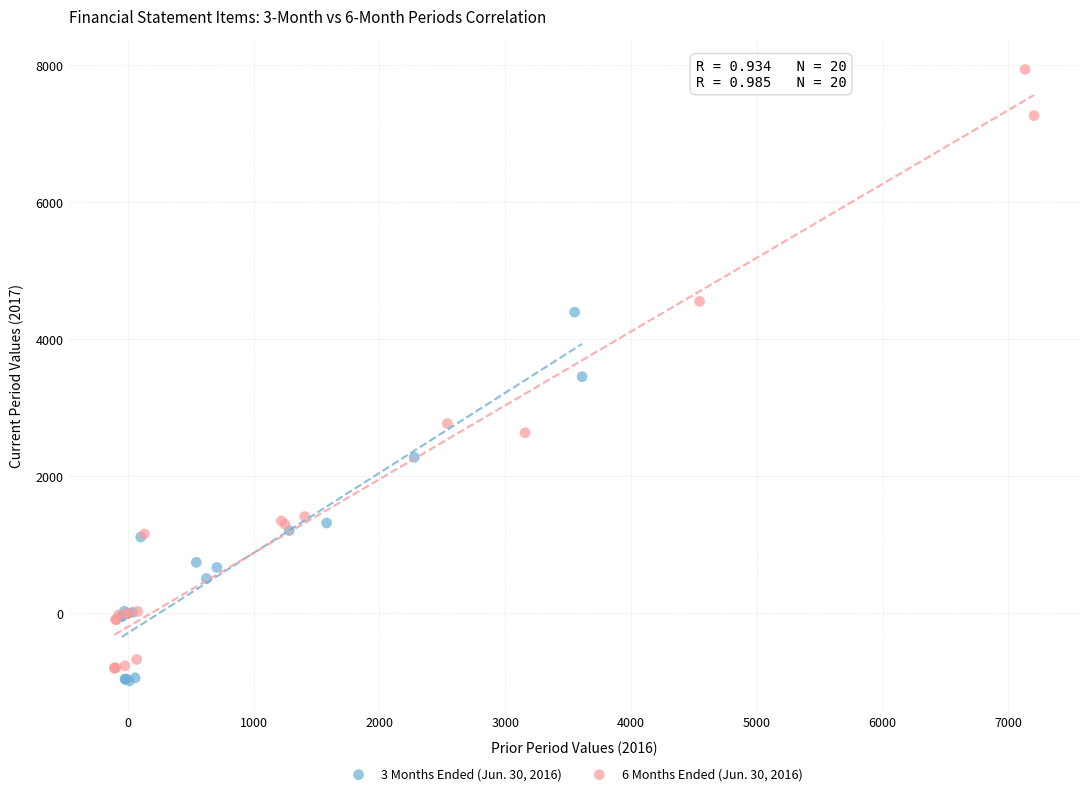

Which series has the largest Y range (max minus min)?

6 Months Ended (Jun. 30, 2016)